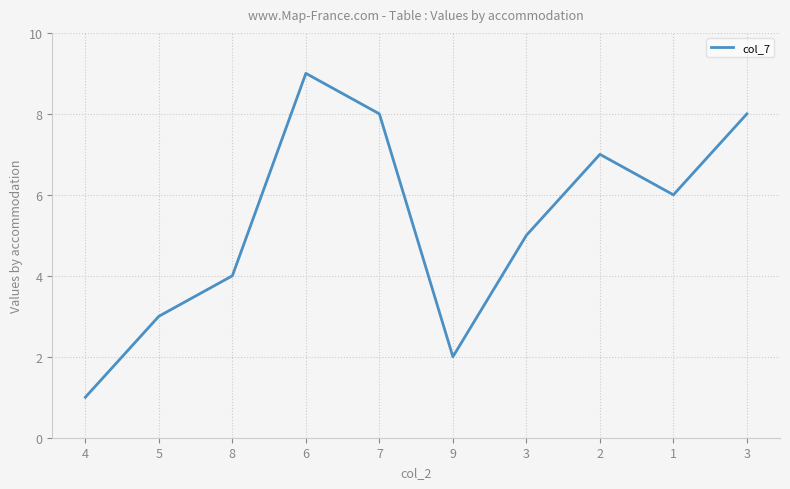

Which label corresponds to the largest value in the chart?

6